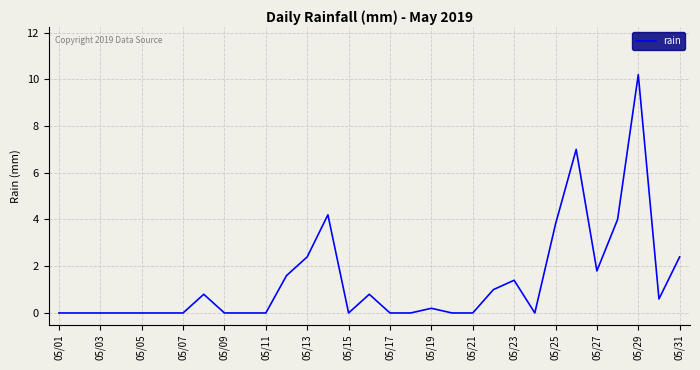

How many series are shown in this chart?

1